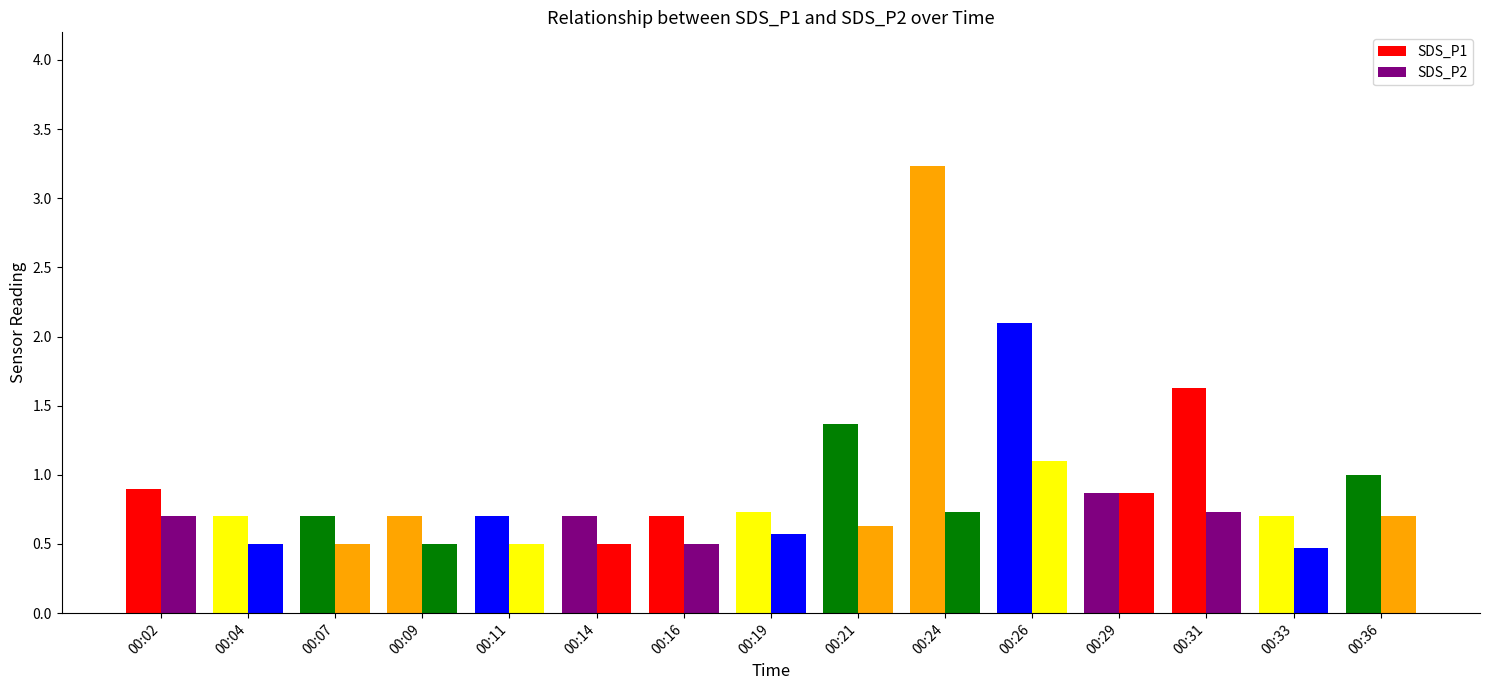

How many bars are there in each group?

2